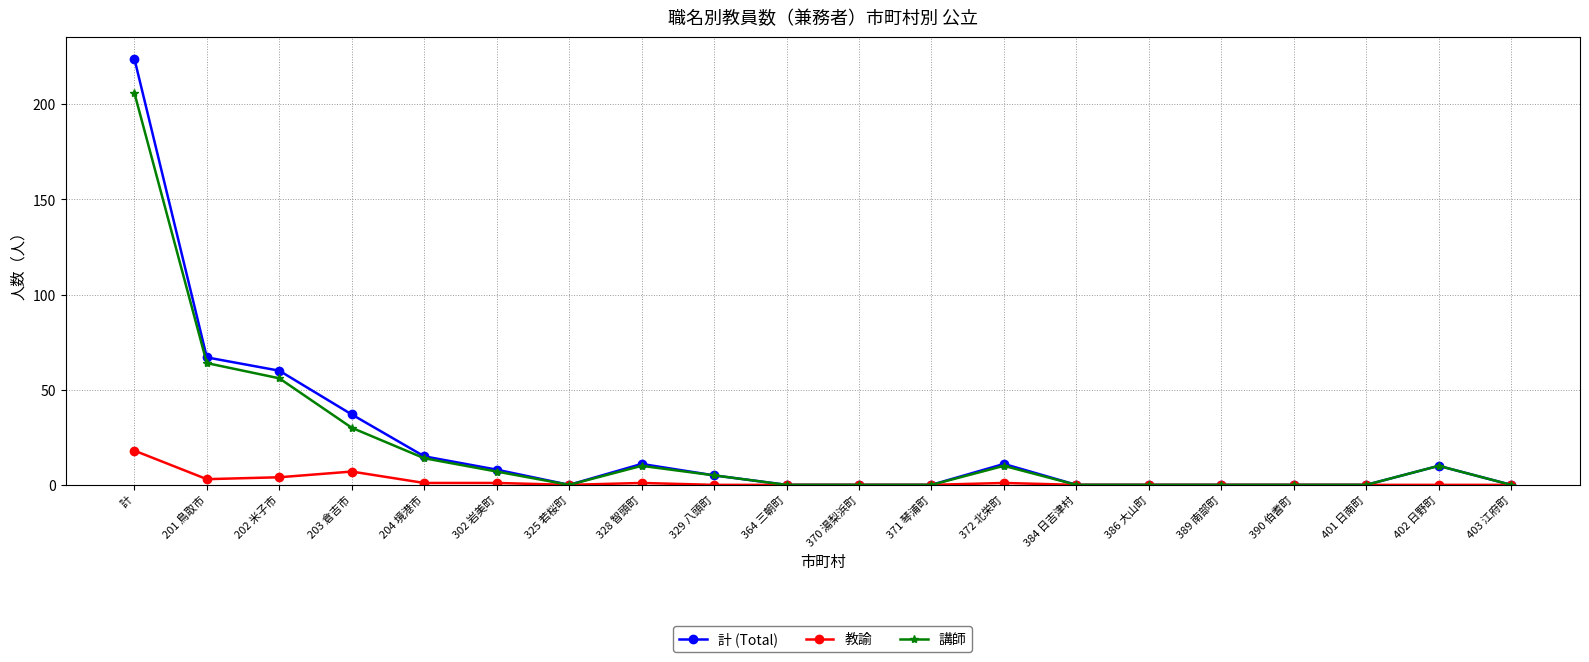

What is the maximum value for 計 (Total)?

224